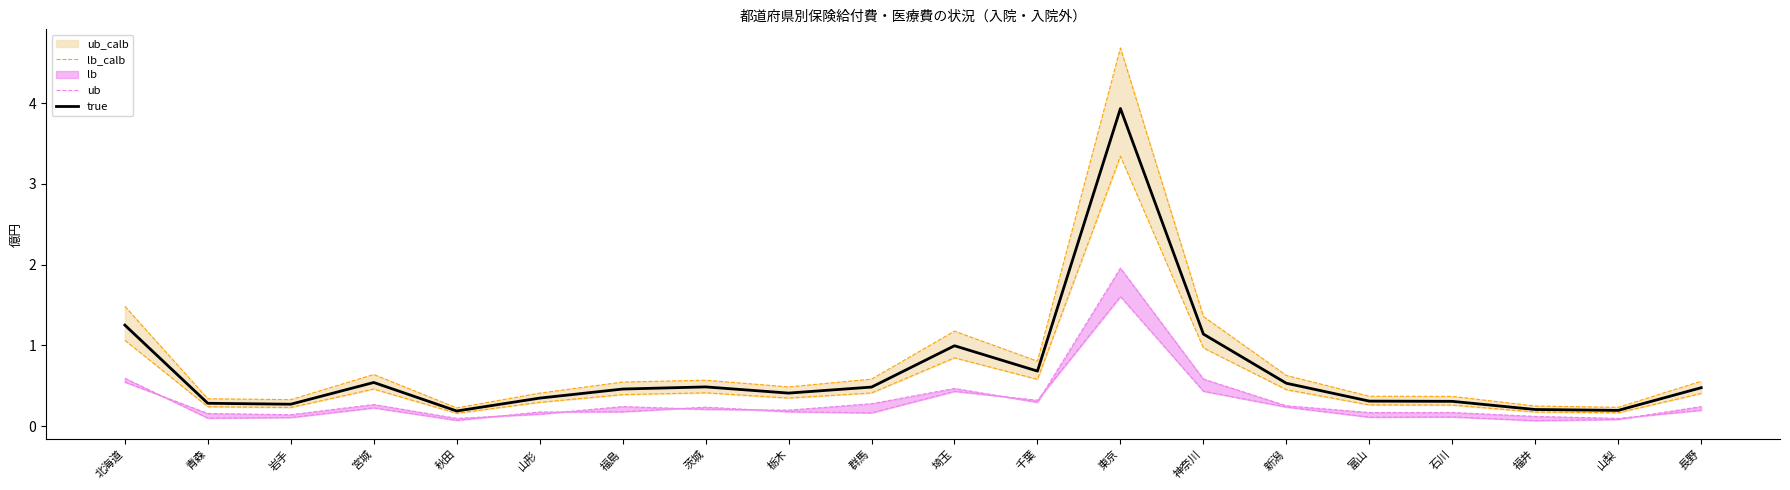

What position from the right is 群馬?

11